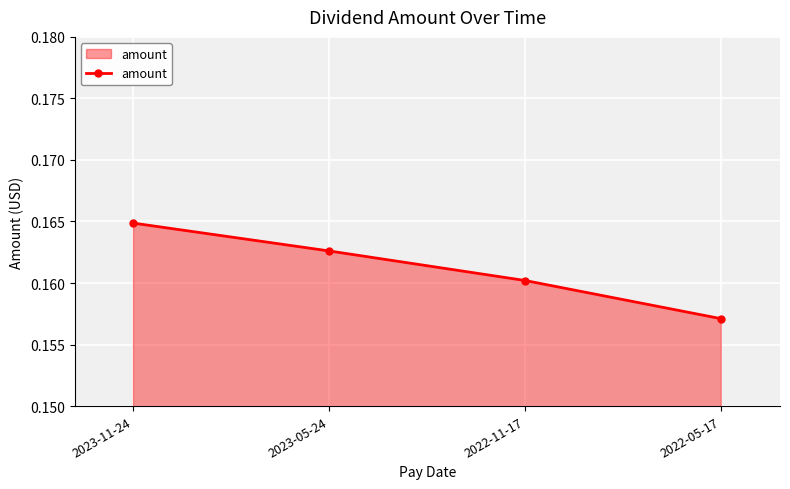

Where is the data nearest to the value 0?

2022-05-17